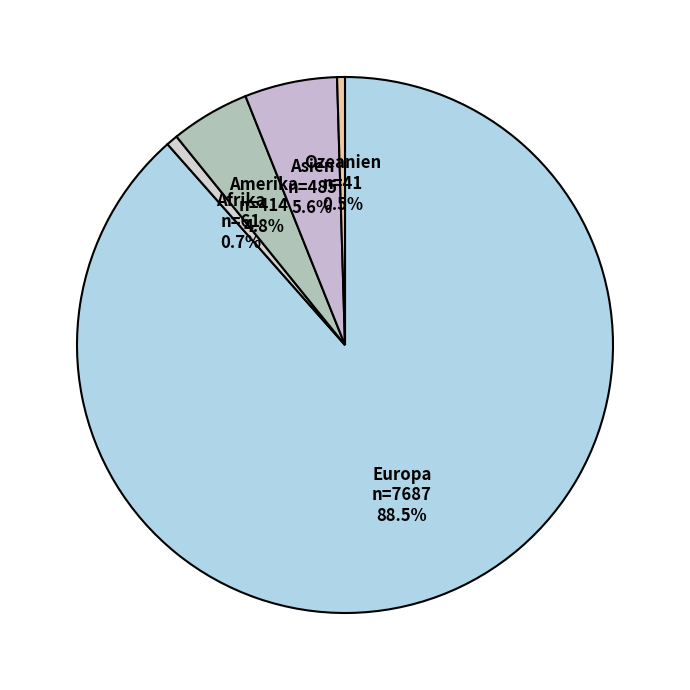

The Amerika slice represents 5% of the pie. True or false?

True